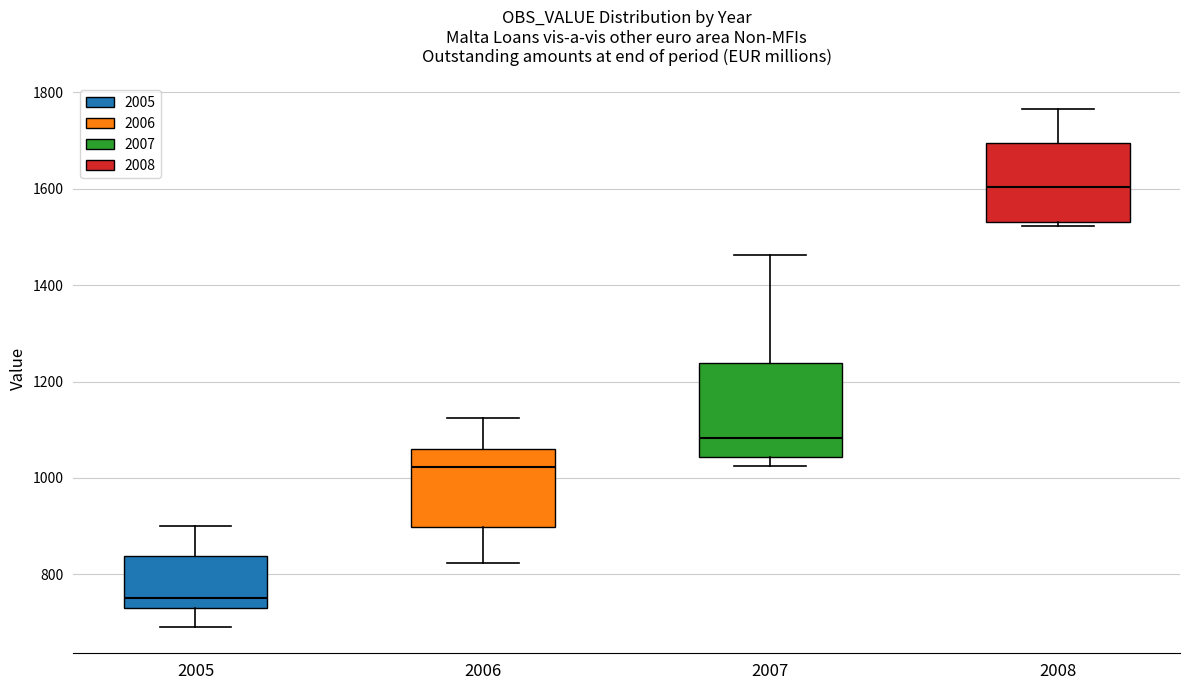

Which box's median line is the highest?

2008